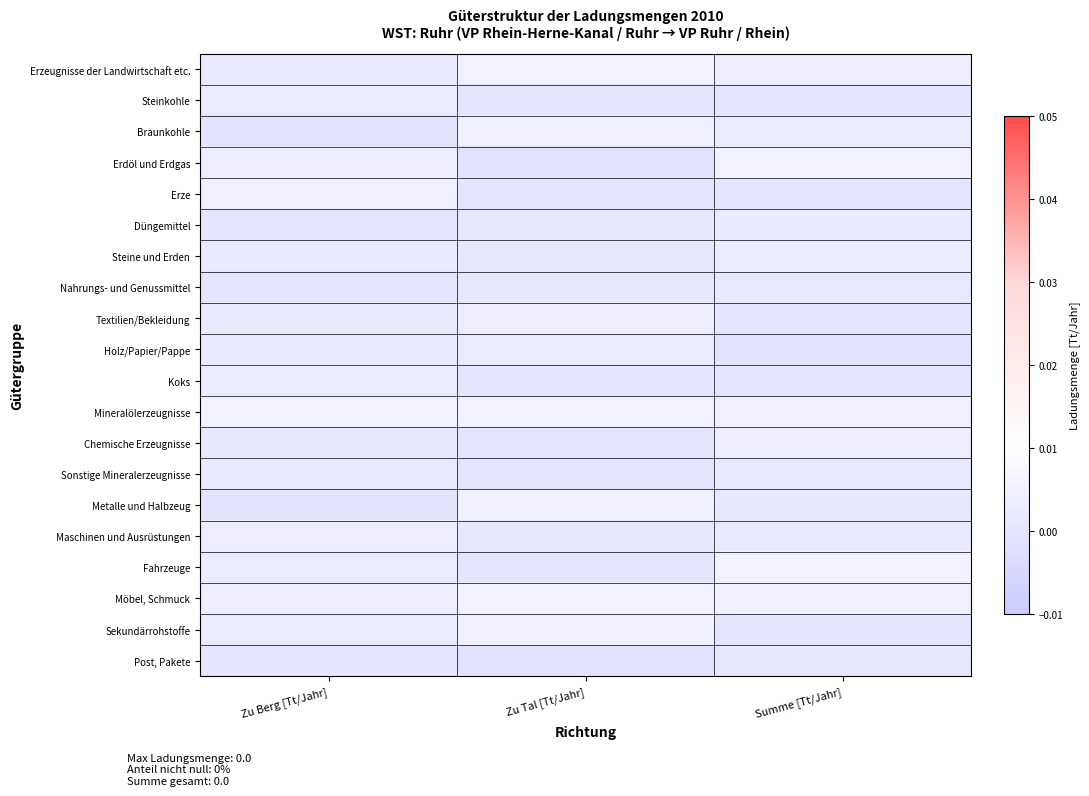

Rank the series by their maximum value, from highest to lowest.

Erdöl und Erdgas, Fahrzeuge, Mineralölerzeugnisse, Erzeugnisse der Landwirtschaft etc., Möbel, Schmuck, Sekundärrohstoffe, Metalle und Halbzeug, Braunkohle, Erze, Textilien/Bekleidung, Chemische Erzeugnisse, Maschinen und Ausrüstungen, Steine und Erden, Koks, Steinkohle, Holz/Papier/Pappe, Düngemittel, Sonstige Mineralerzeugnisse, Nahrungs- und Genussmittel, Post, Pakete